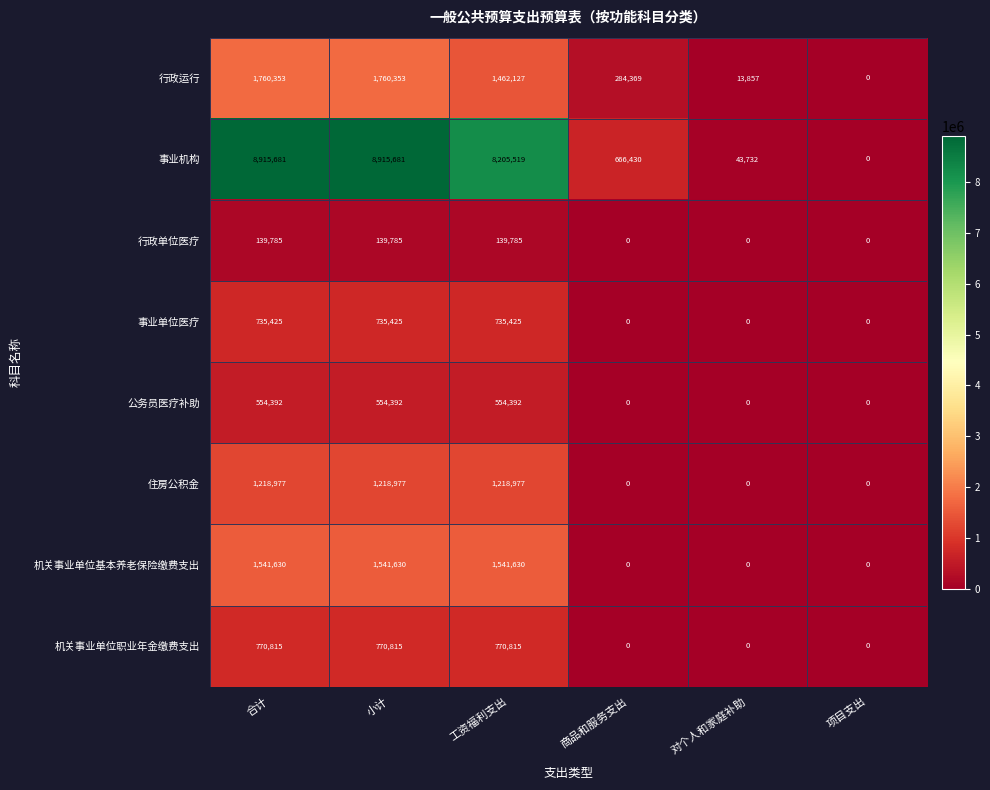

What is the approximate value of 事业机构 at 小计, to the nearest 10?

8915680